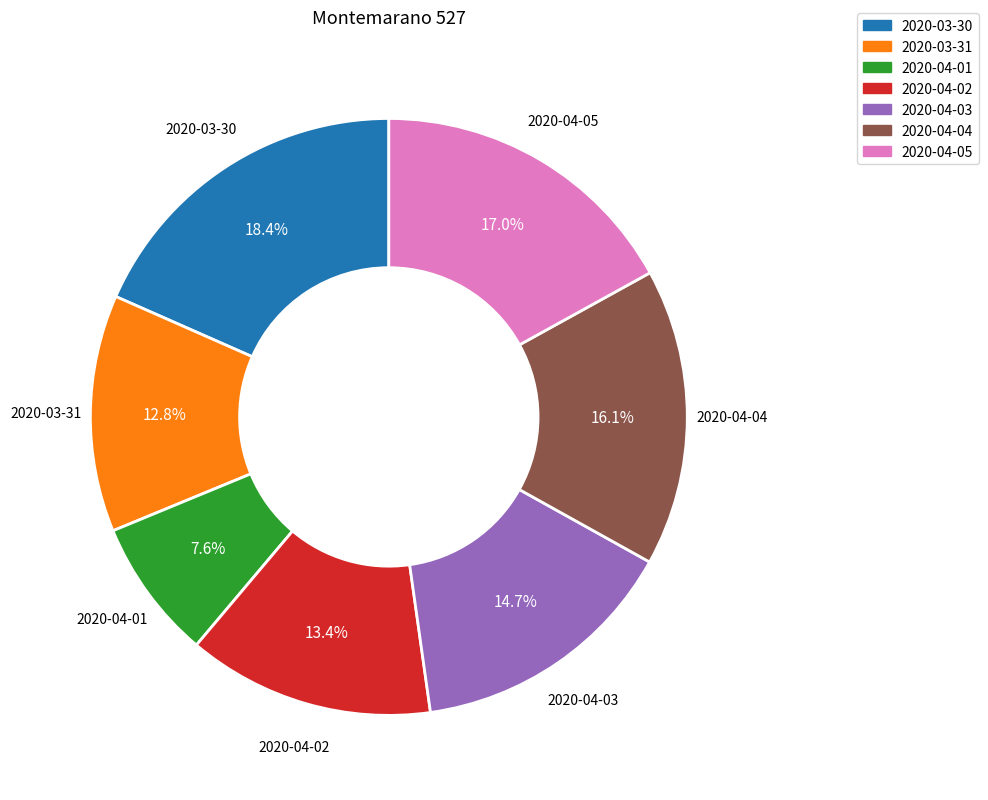

True or false: 2020-04-04 accounts for 10% of the total.

False